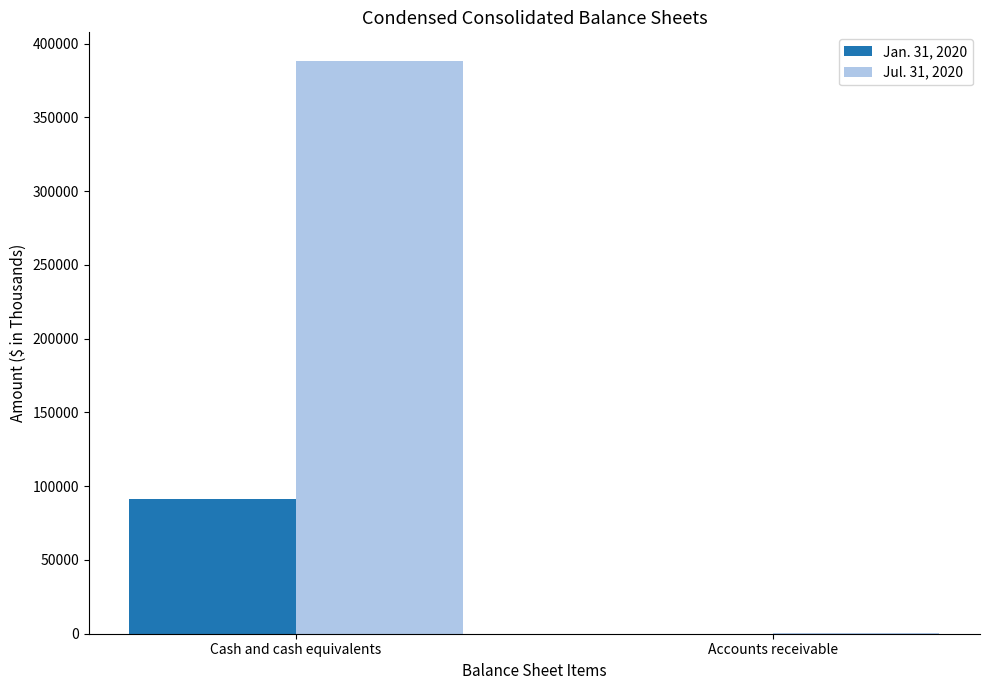

The Jan. 31, 2020 series shows 57522 at Accounts receivable. True or false?

False